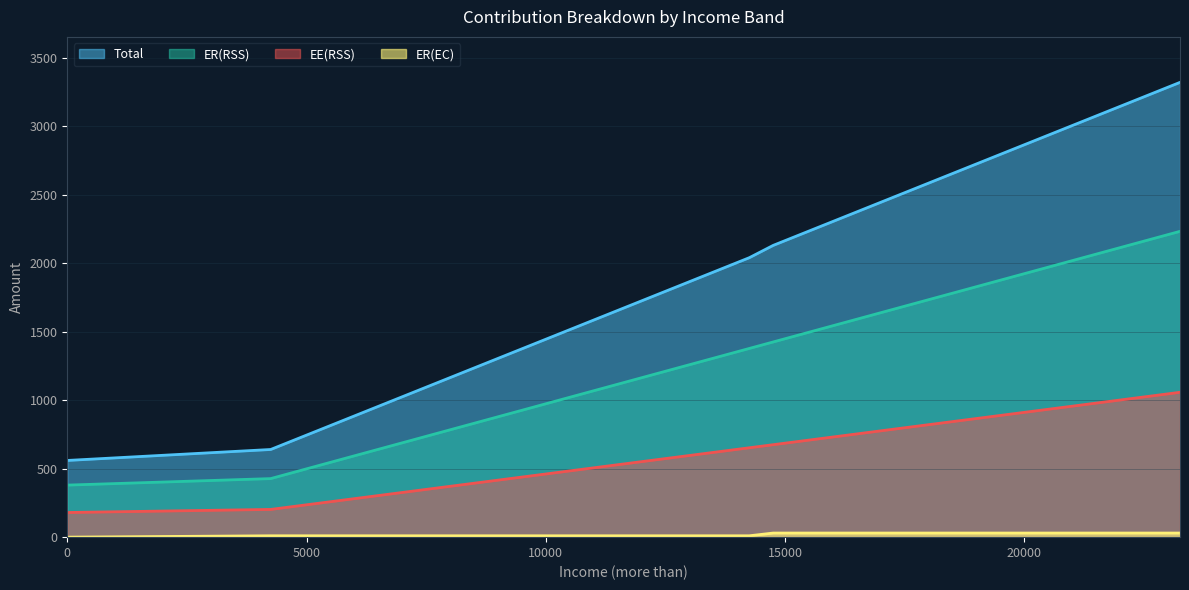

Rank the series by their maximum value, from lowest to highest.

ER(EC), EE(RSS), ER(RSS), Total